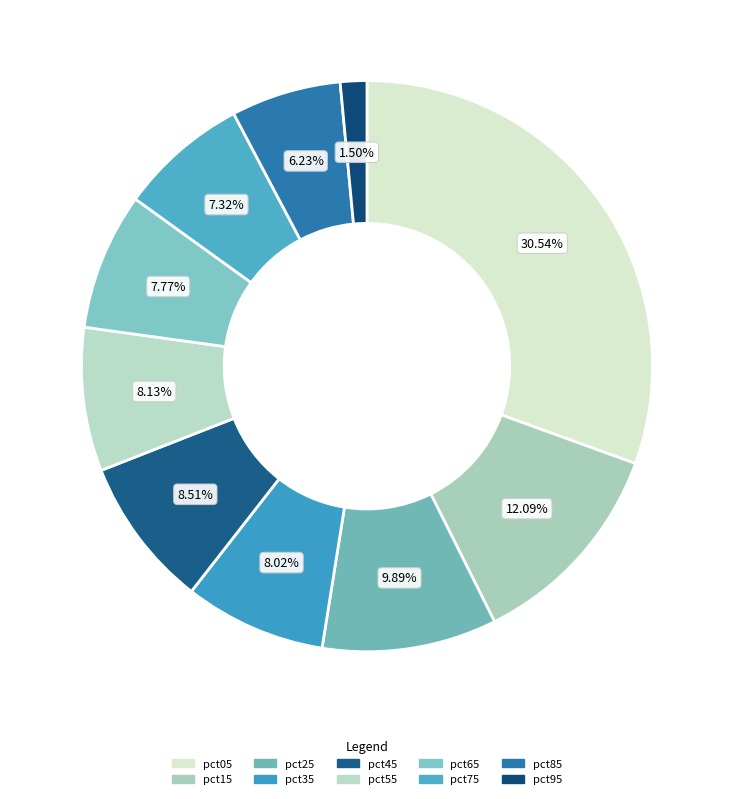

To the nearest percent, what portion does pct15 represent?

12%